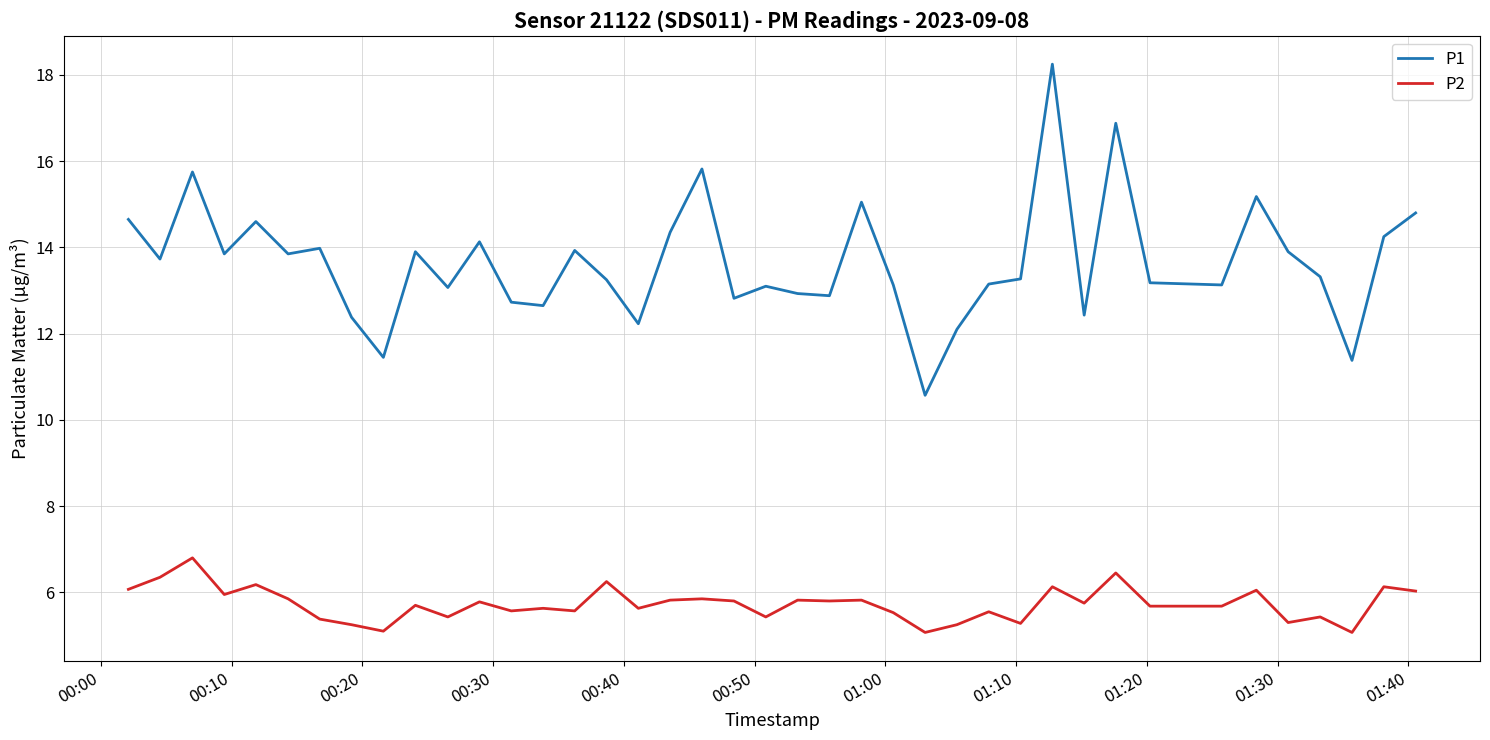

How many lines are shown in the chart?

2